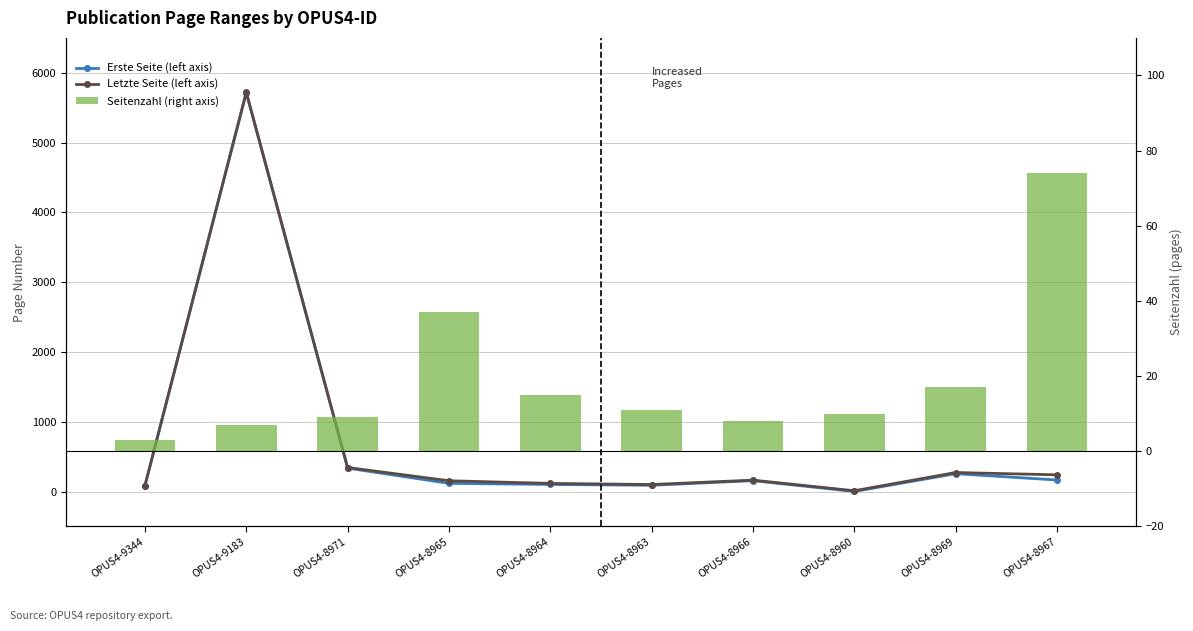

What is the difference between the second highest and minimum values in the Seitenzahl (right axis) series?

34